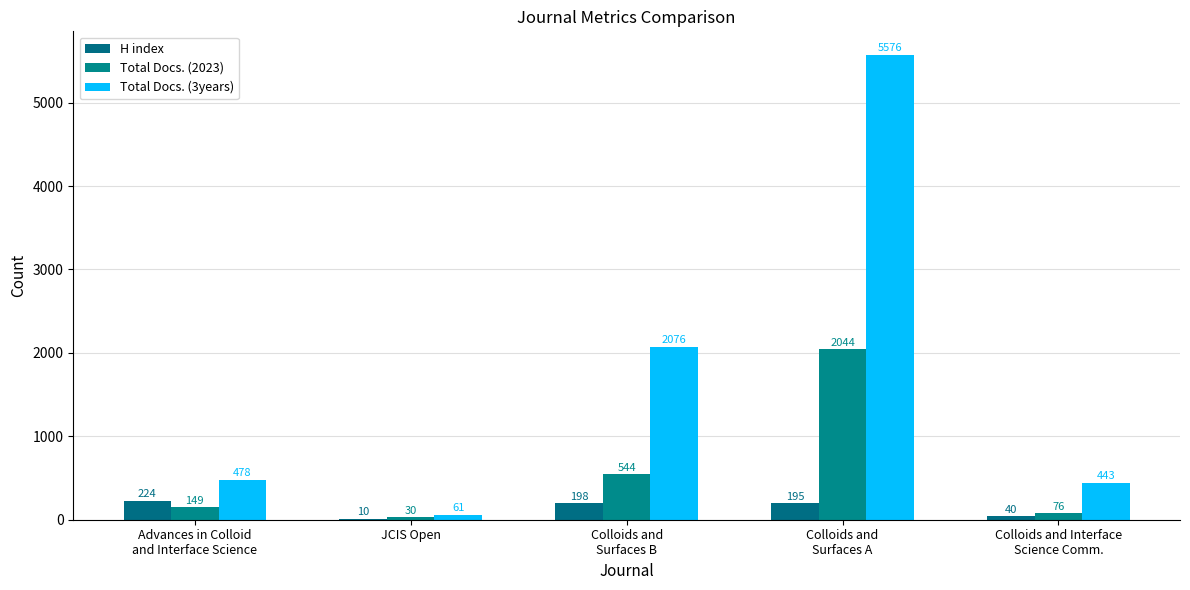

What is the label of the 2nd bar from the left?

JCIS Open